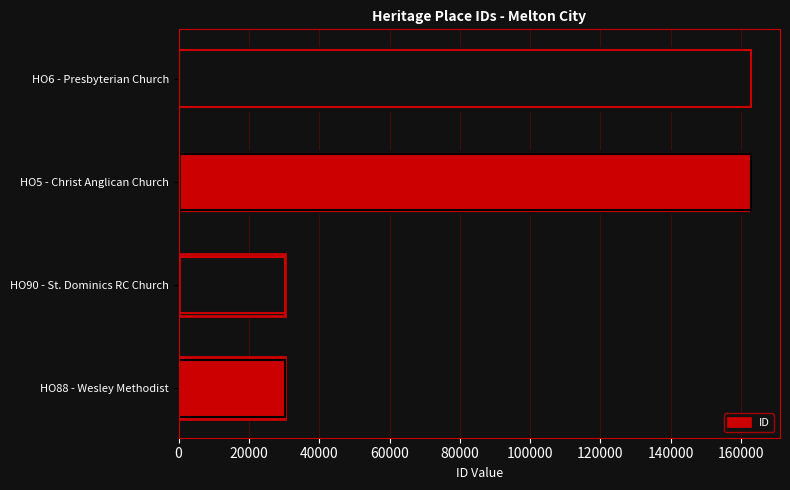

What is the value of the 3rd bar from the left?

162926